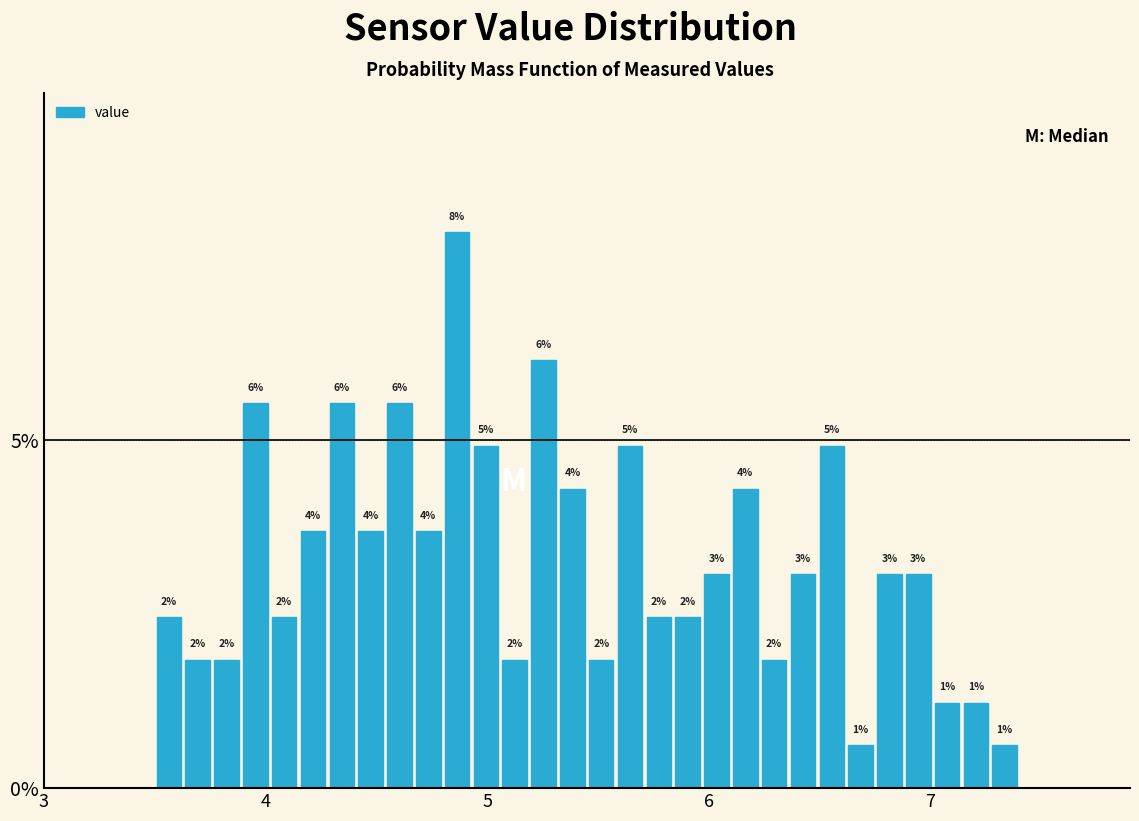

Read against the x-axis, roughly where is the centre of the tallest bar?

4.9